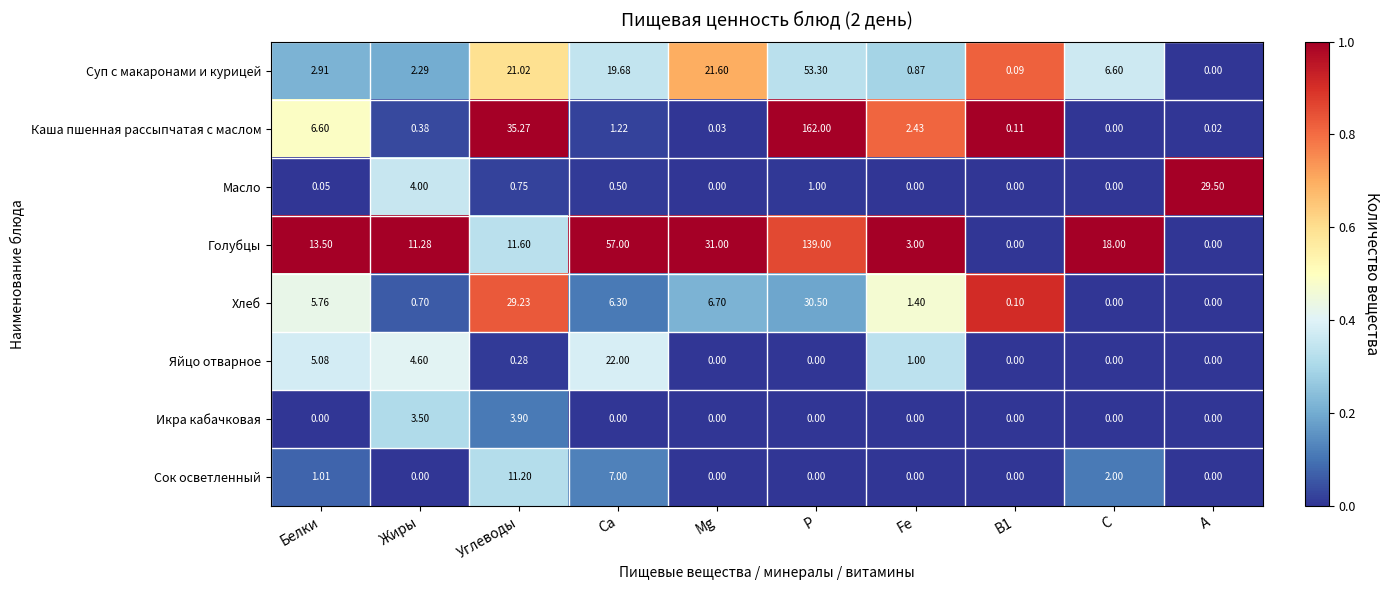

What is the difference between the highest and lowest values at Fe?

3.0